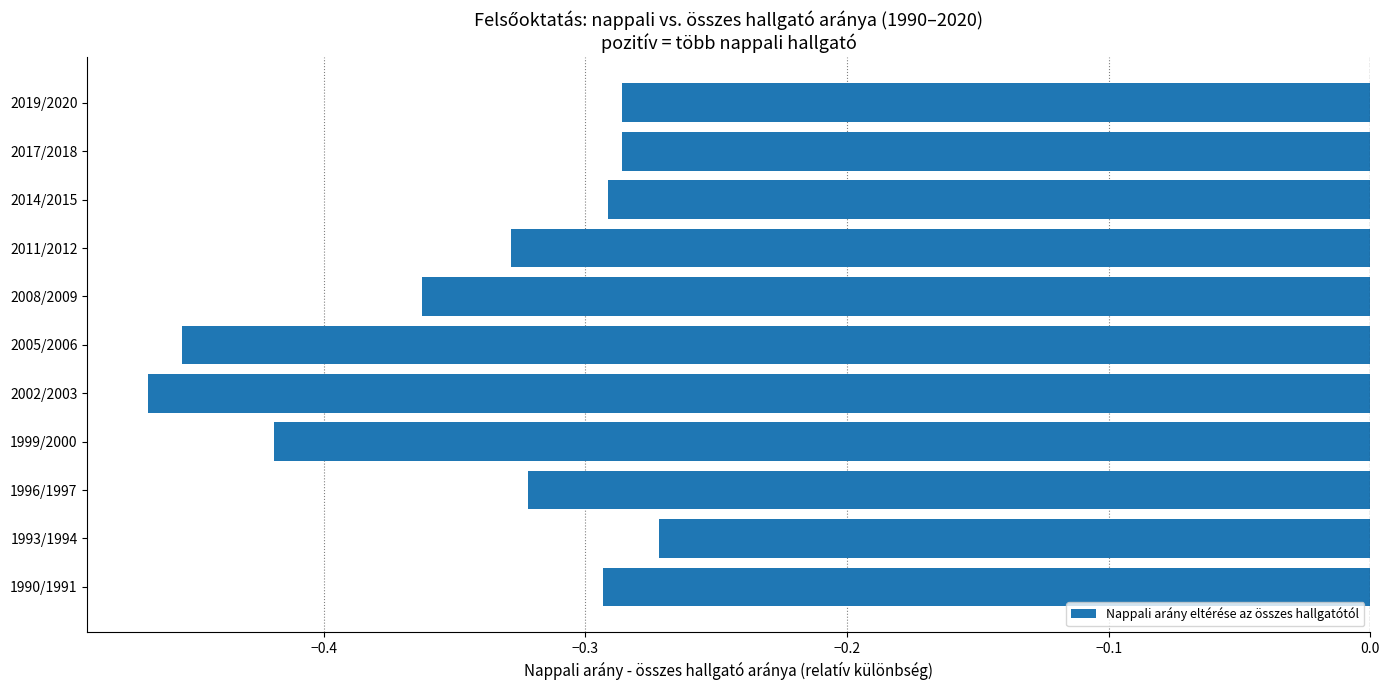

How many data points does each series have?

11